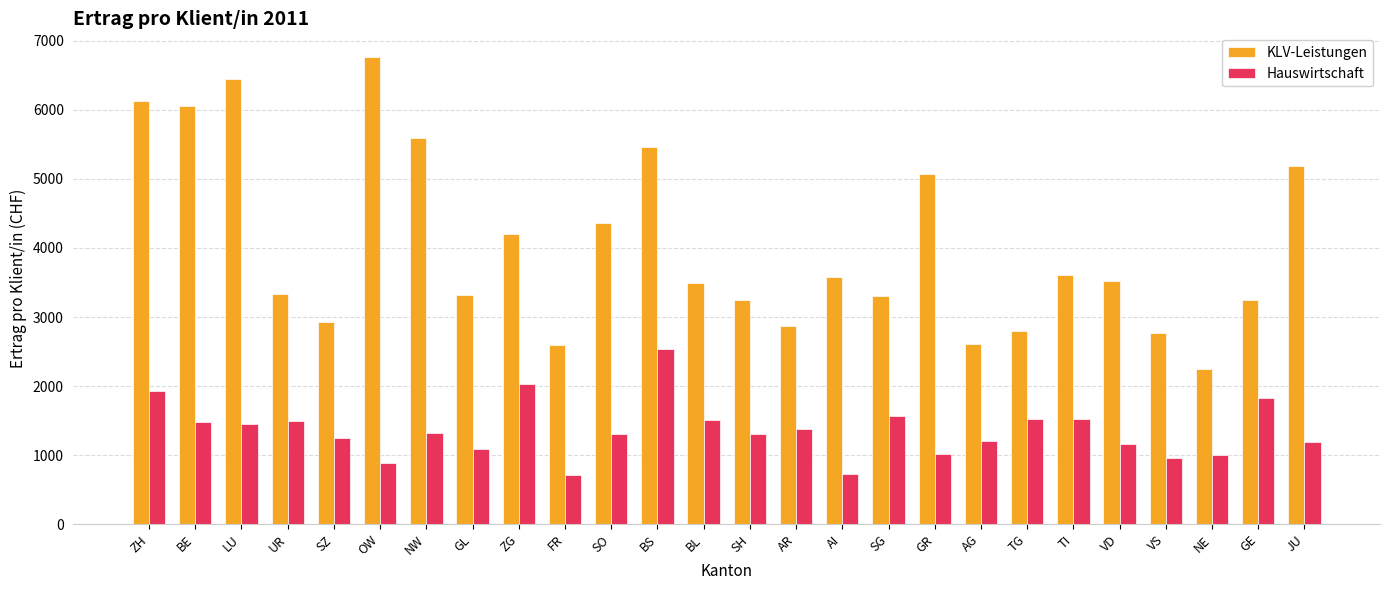

What are all the series names shown in the legend?

KLV-Leistungen, Hauswirtschaft